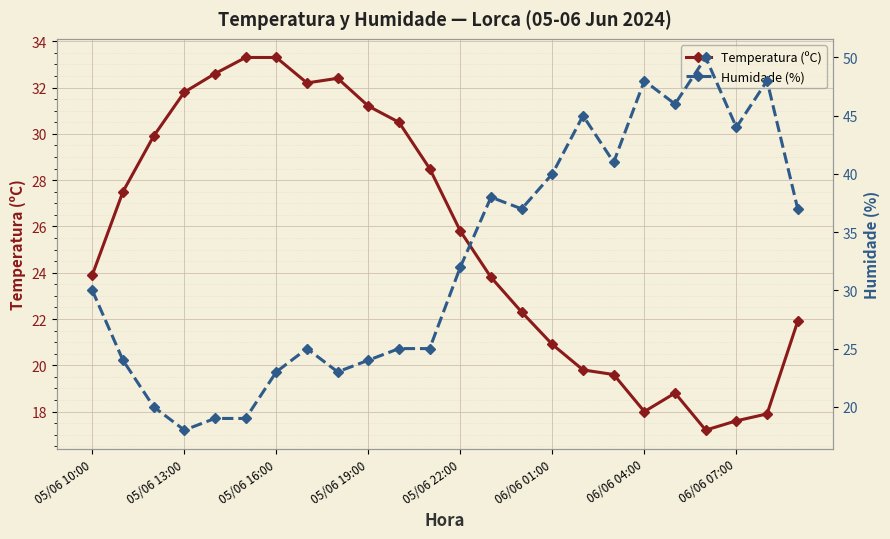

What is the average value of the Humidade (%) series?

32.5